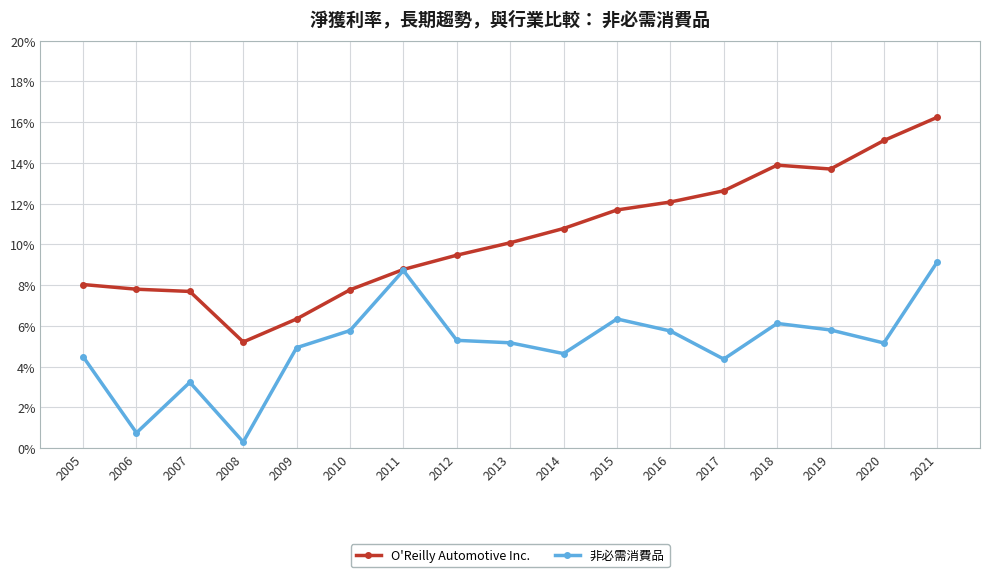

What are all the series names shown in the legend?

O'Reilly Automotive Inc., 非必需消費品